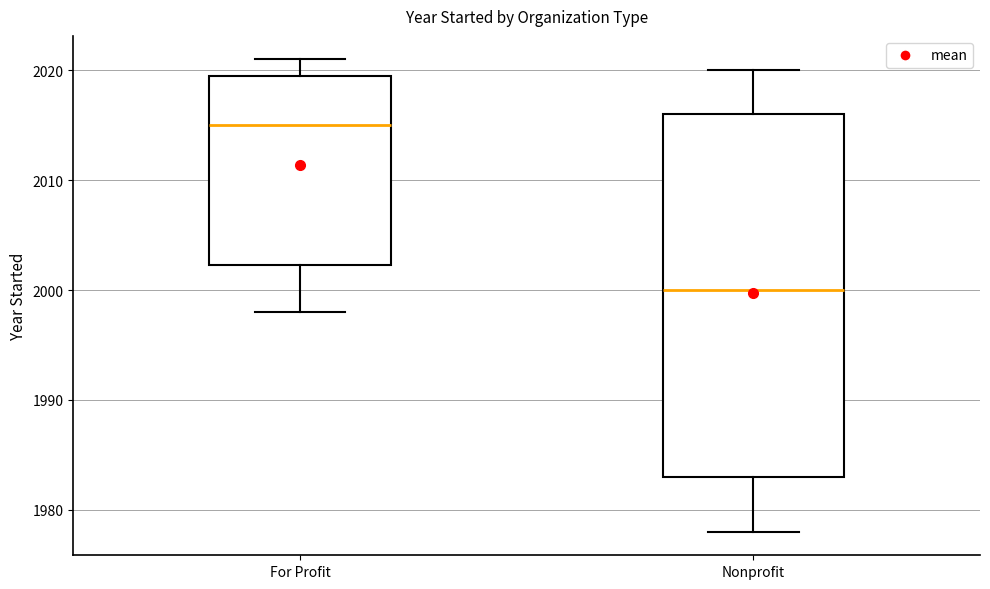

Which box's median line is the lowest?

Nonprofit